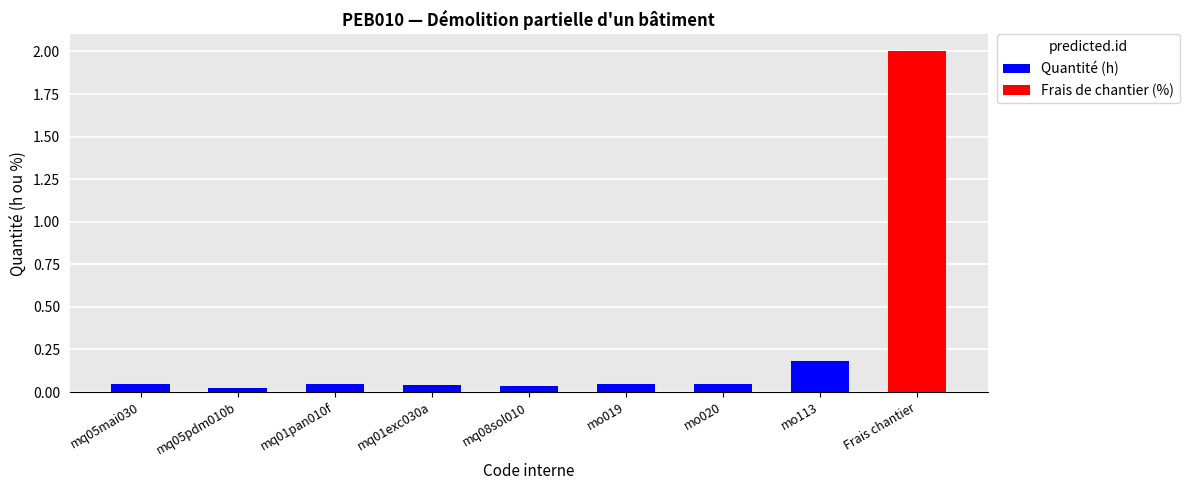

How many Quantité (h) values are between 0 and 1?

8